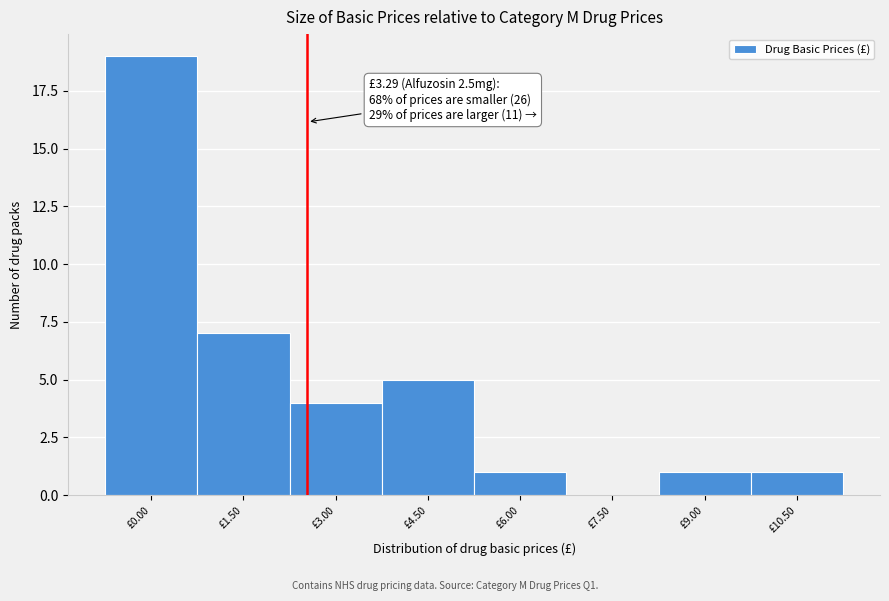

Reading right to left, list all the values displayed in this chart.

£10.50=1	£9.00=1	£7.50=0	£6.00=1	£4.50=5	£3.00=4	£1.50=7	£0.00=19